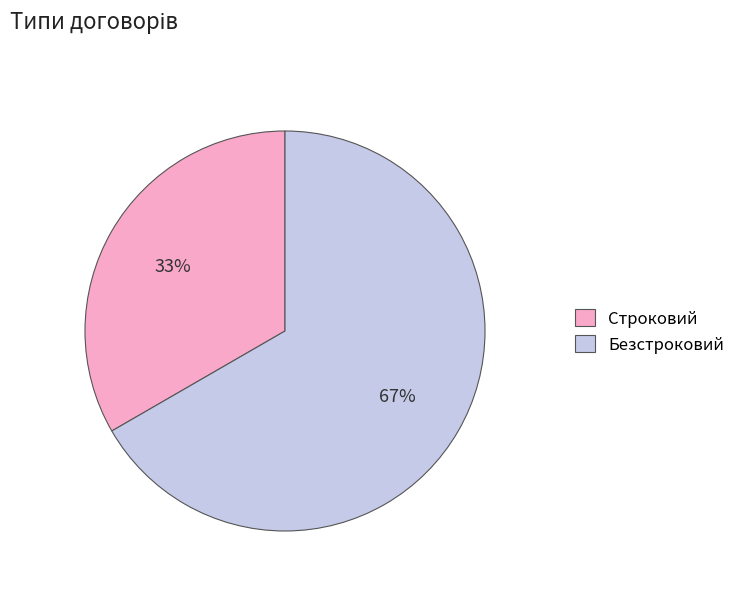

Does Безстроковий represent more than half of the total?

Yes